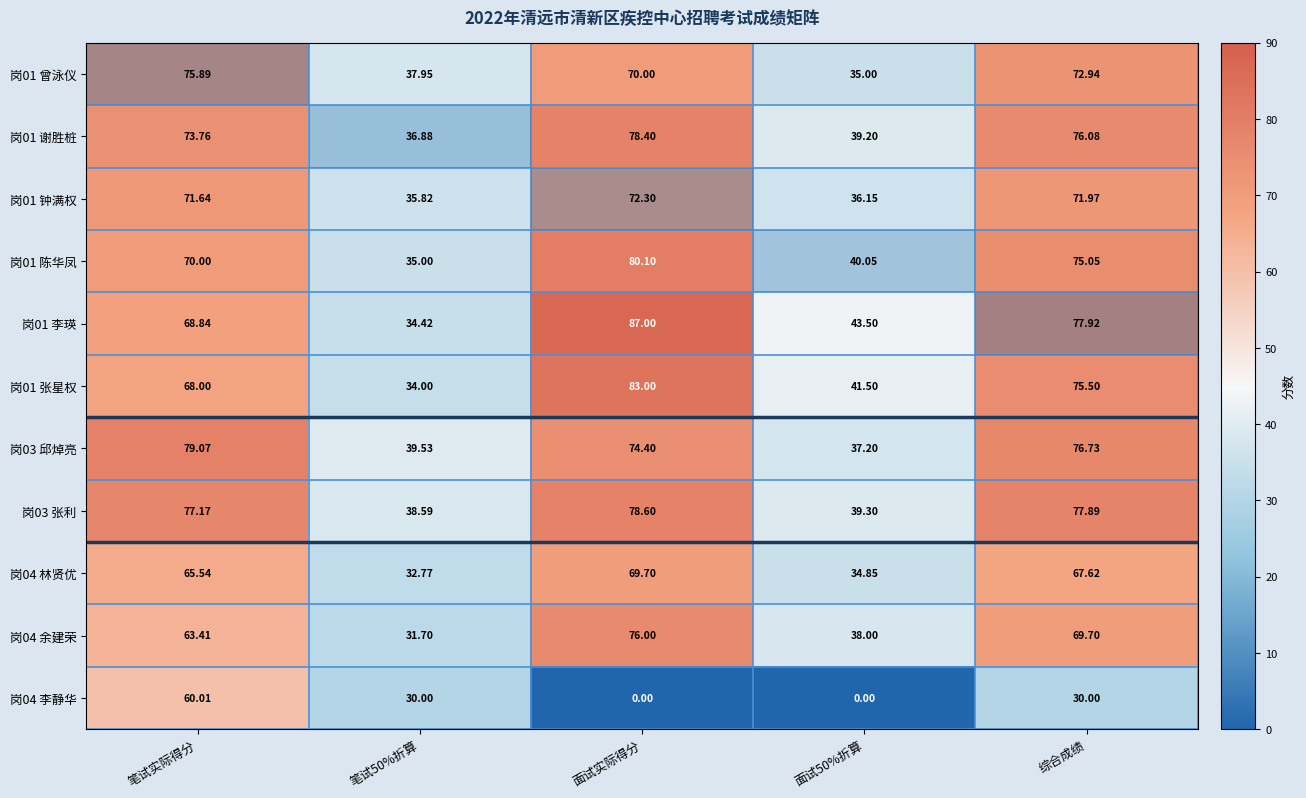

Which series changed the most between 面试实际得分 and 综合成绩?

岗04 李静华